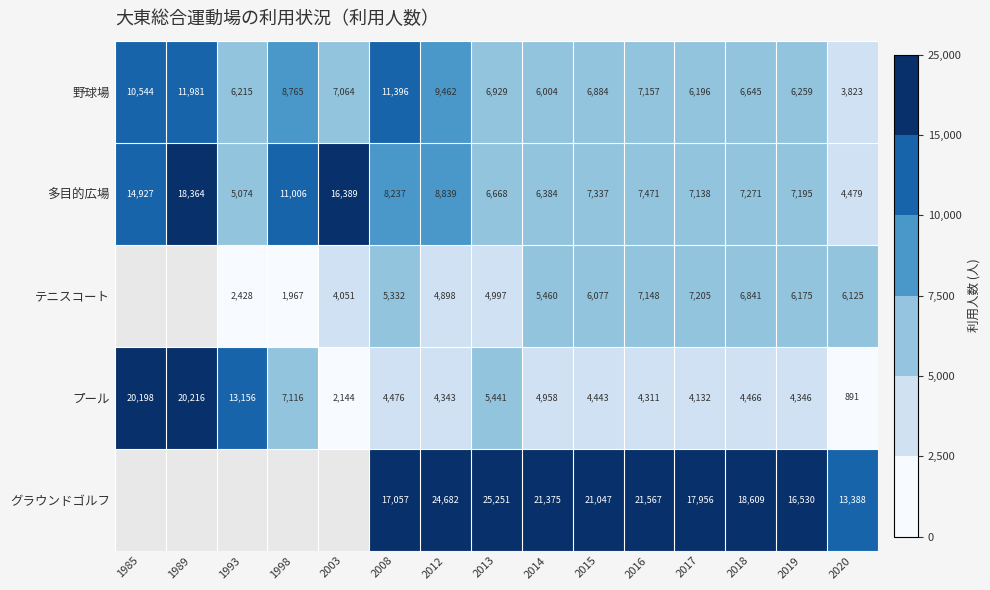

The value of プール at 2014 is 2243. True or false?

False